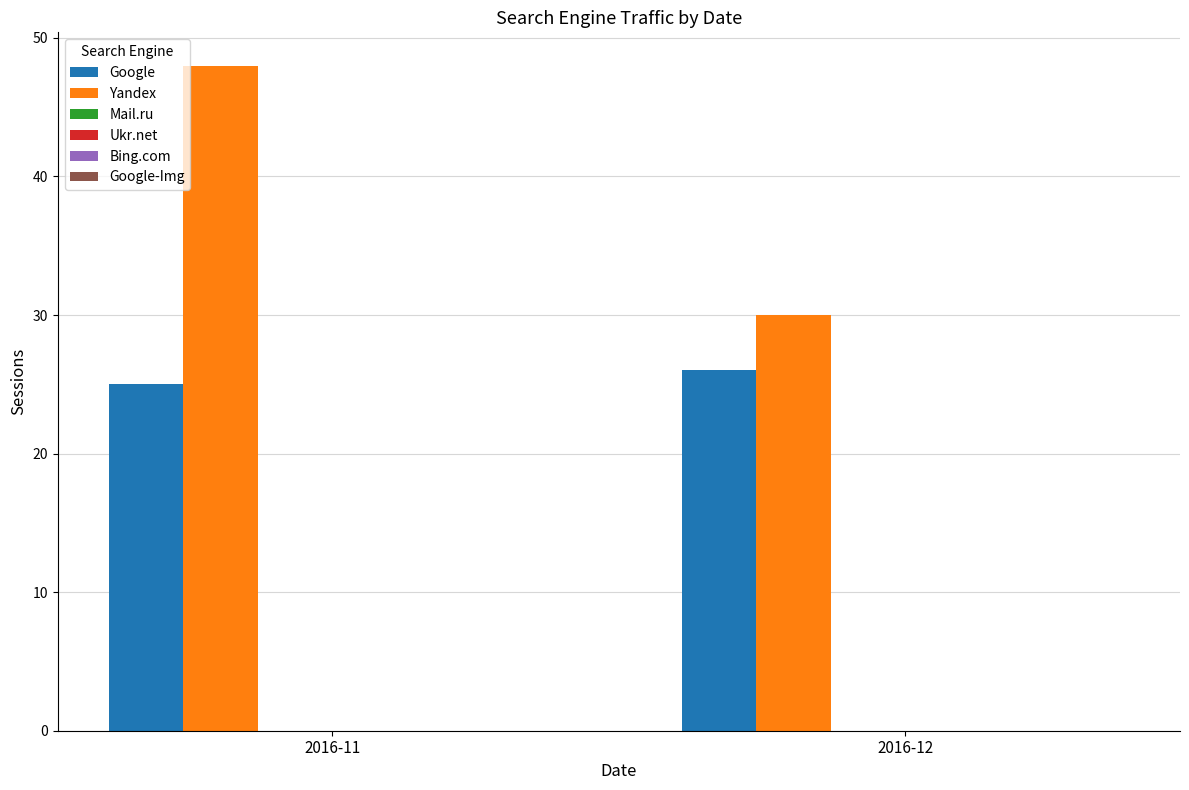

List the series in order of their peak value, highest first.

Yandex, Google